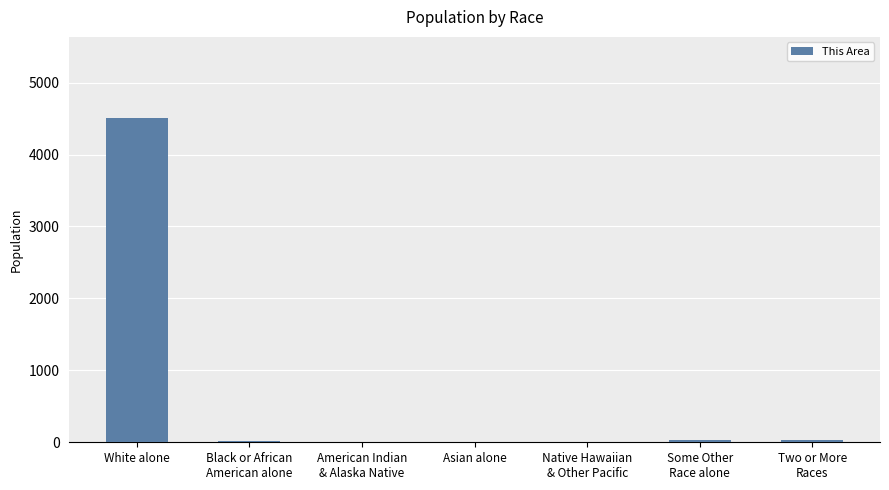

What is the change in value from Black or African
American alone to Native Hawaiian
& Other Pacific?

-10